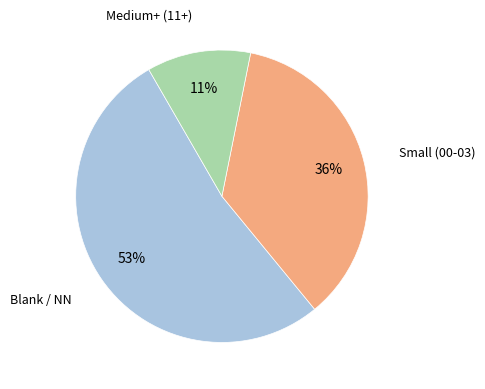

To the nearest percent, what is the average slice percentage?

33%